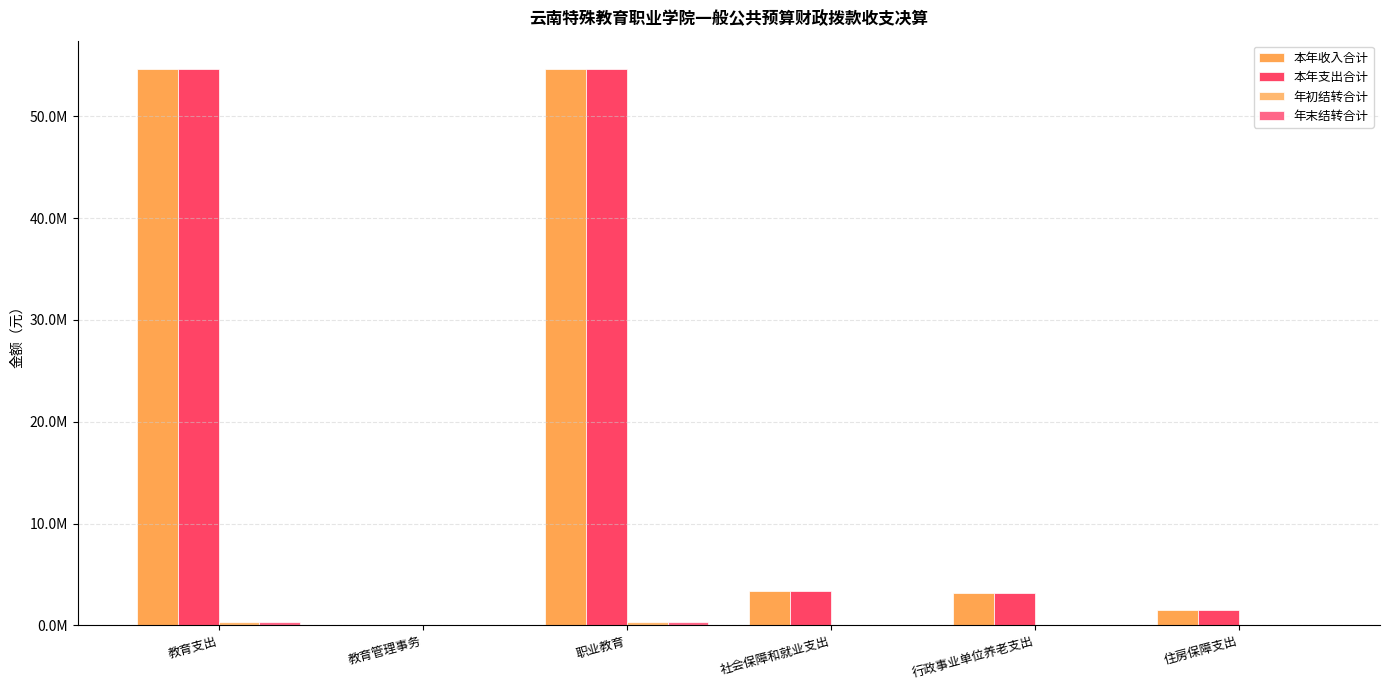

The 本年收入合计 series shows 837270.6 at 行政事业单位养老支出. True or false?

False